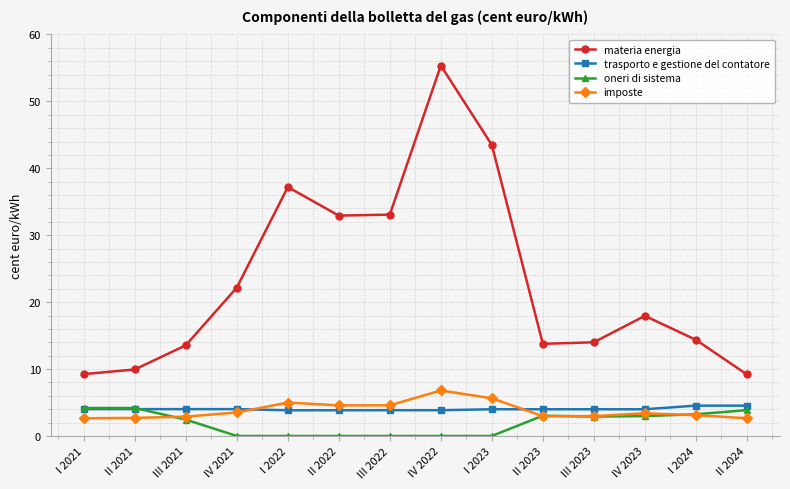

True or false: imposte and materia energia intersect in this chart.

False